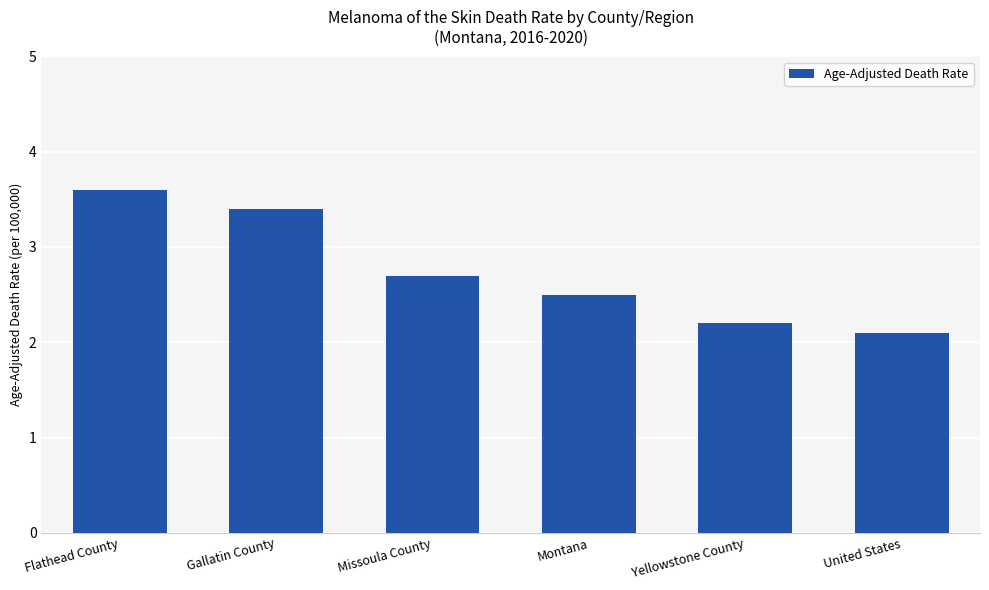

What position from the right is Yellowstone County?

2